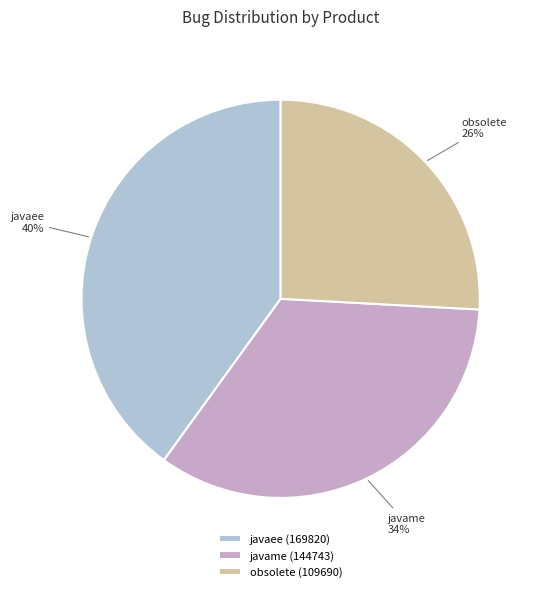

Count the number of slices in the pie.

3